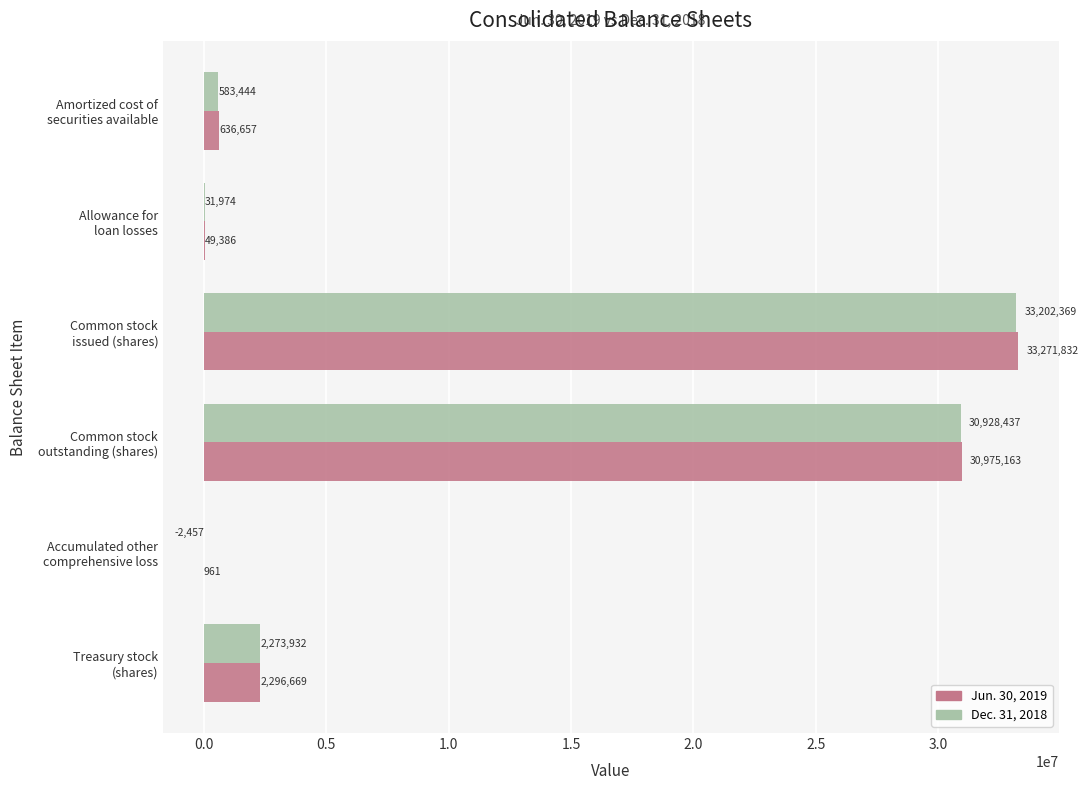

What is the average value of the Jun. 30, 2019 series?

11205111